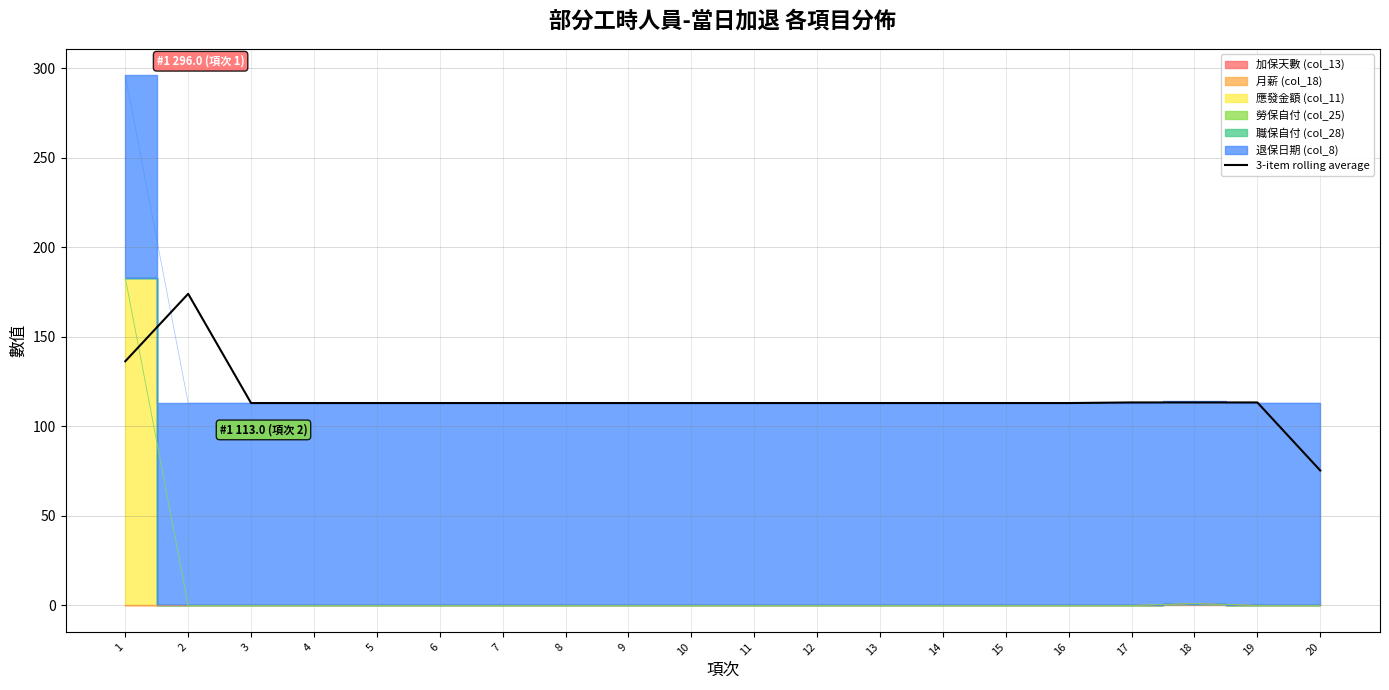

Reading left to right, list all the values displayed in this chart.

1=136.3	2=174.0	3=113.0	4=113.0	5=113.0	6=113.0	7=113.0	8=113.0	9=113.0	10=113.0	11=113.0	12=113.0	13=113.0	14=113.0	15=113.0	16=113.0	17=113.3	18=113.3	19=113.3	20=75.3